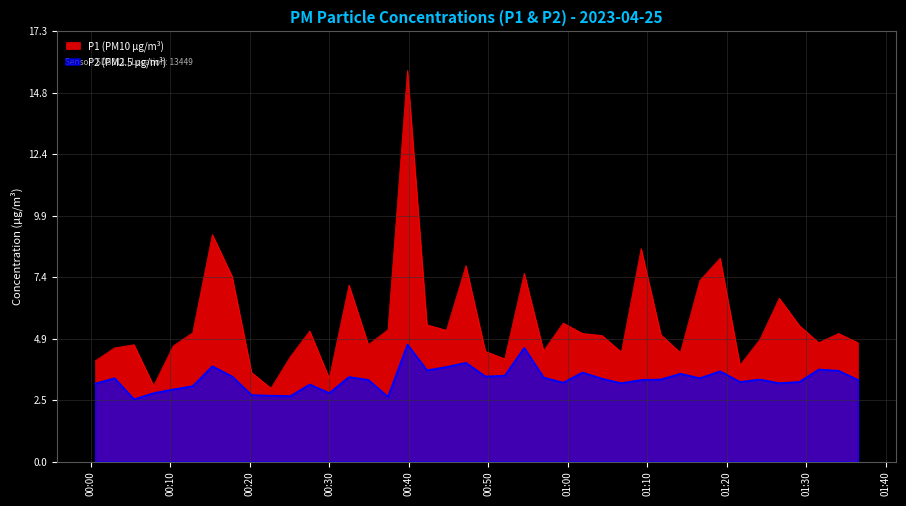

Count the number of data series in this chart.

2